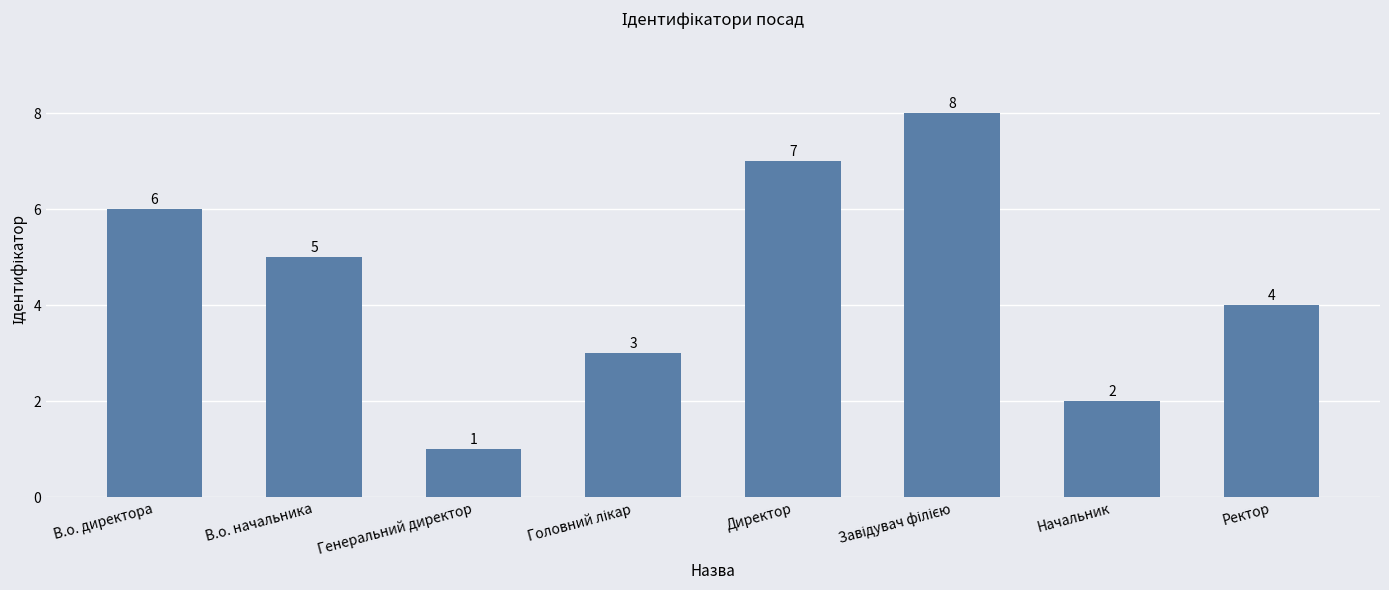

How many distinct data groups are displayed?

1